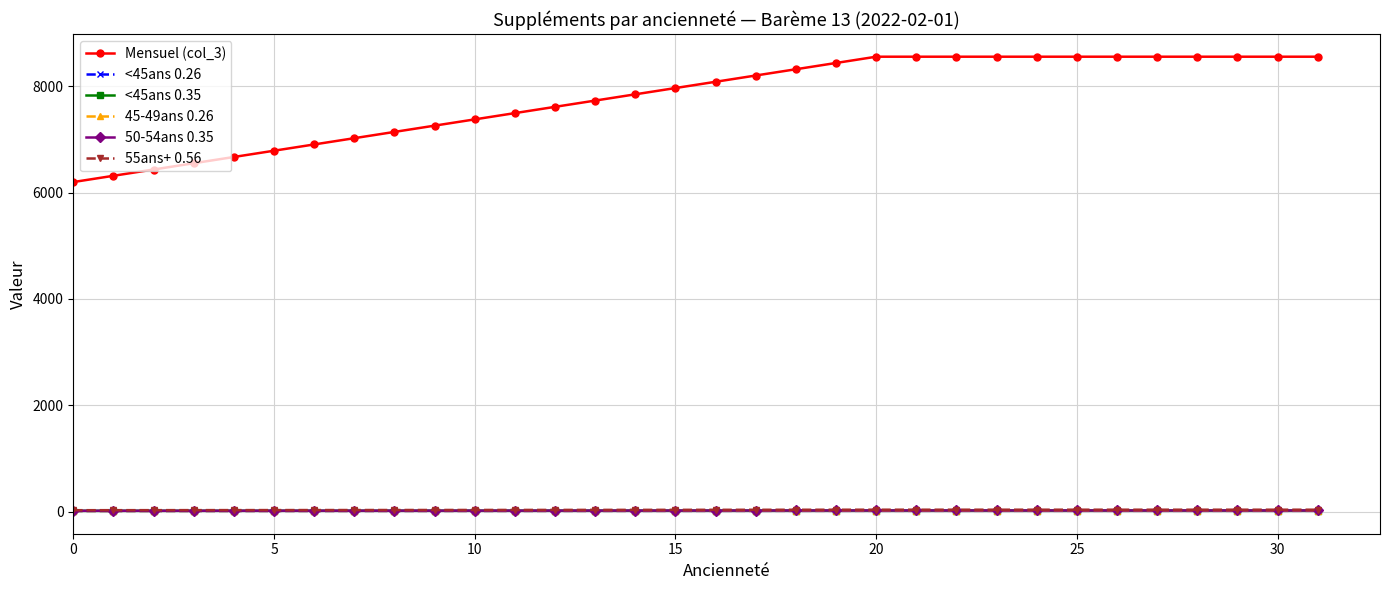

Which series has the largest total across all categories?

Mensuel (col_3)